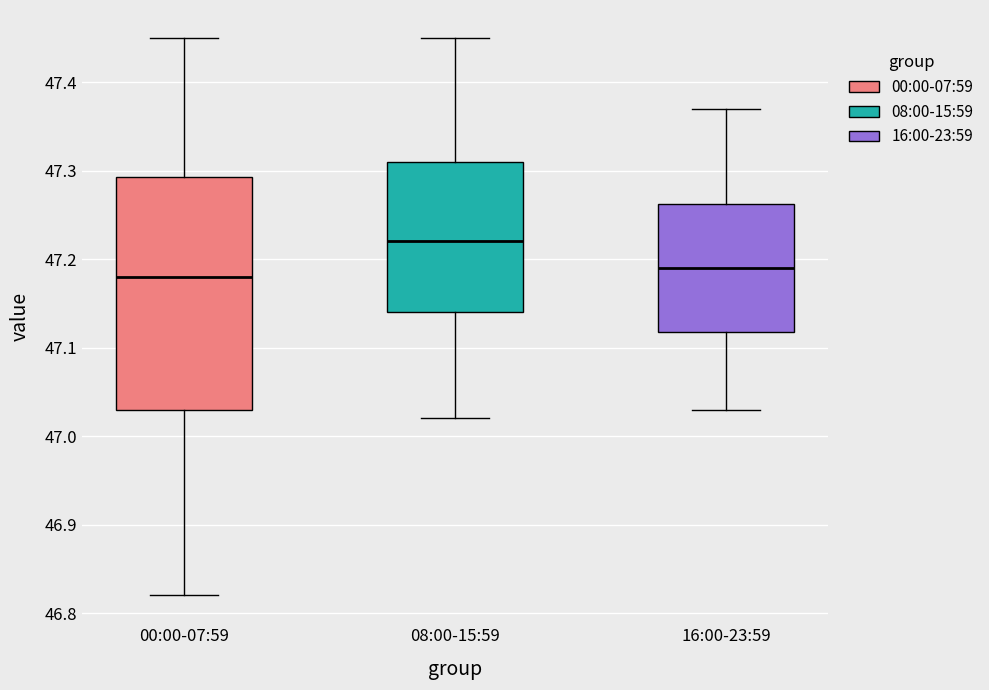

Reading left to right, read every box against the y-axis: the position of its median line, the range the box covers, and the ends of its whiskers. The values are not printed on the chart, so give them approximately, as read against the axis.

00:00-07:59: median 47.18, box 47.03 to 47.29, whiskers 46.82 to 47.45
08:00-15:59: median 47.22, box 47.14 to 47.31, whiskers 47.02 to 47.45
16:00-23:59: median 47.19, box 47.12 to 47.26, whiskers 47.03 to 47.37